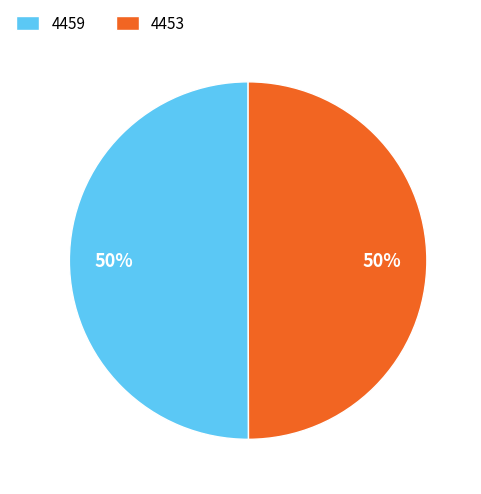

Approximately how many times larger is the value at 4453 compared to 4459?

1.0